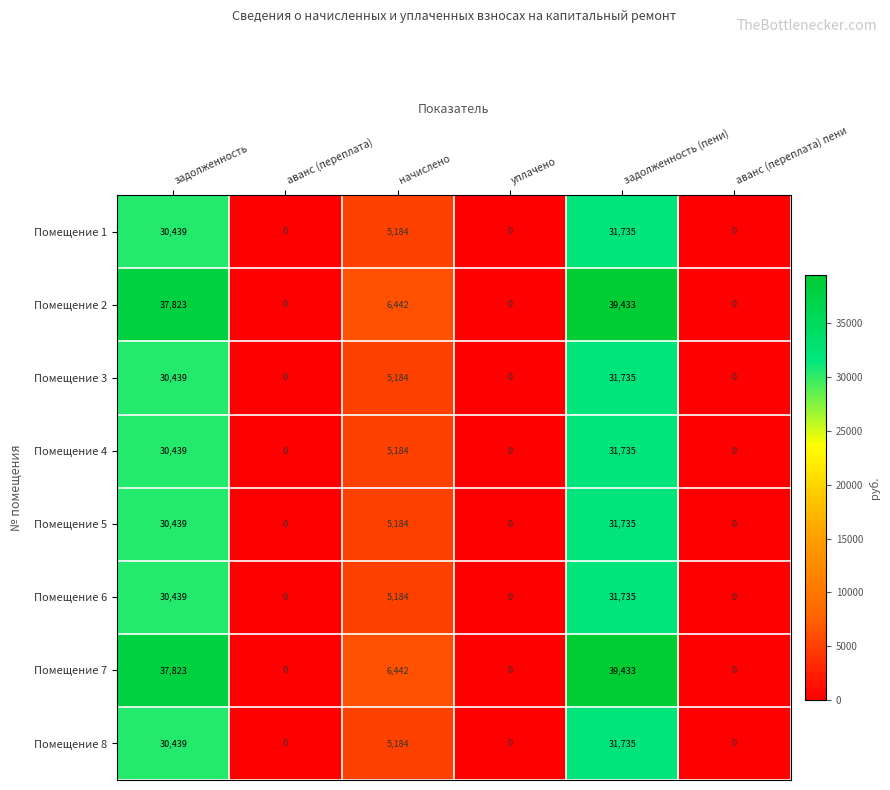

The value of Помещение 1 at задолженность (пени) is 31734.7. True or false?

True